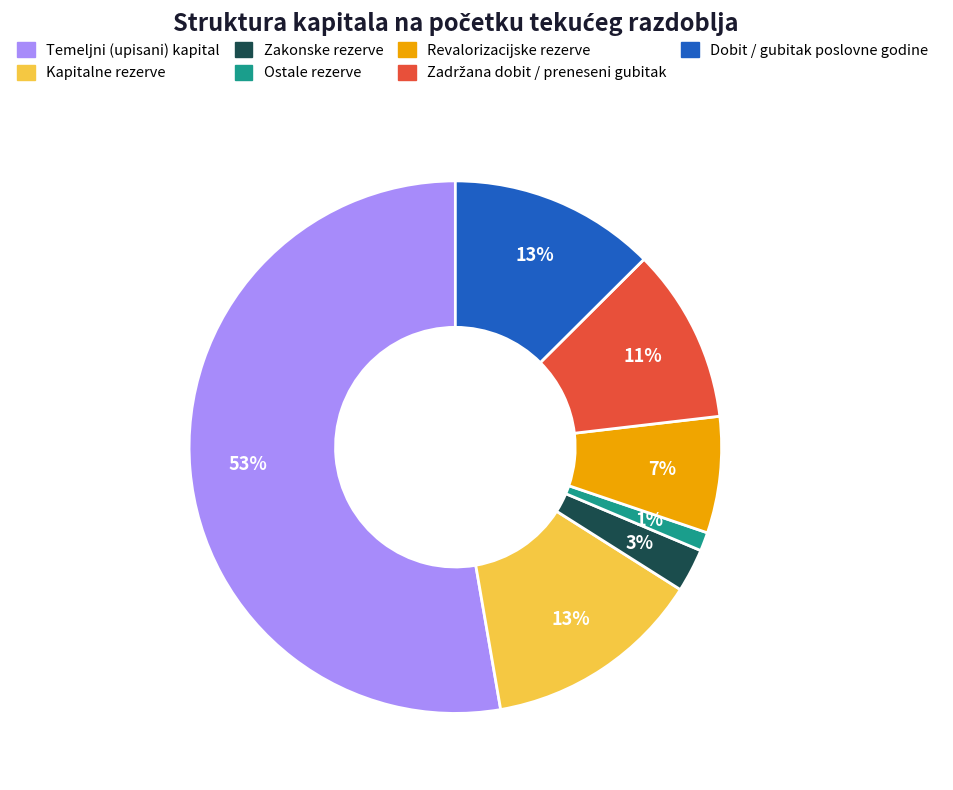

What percentage is the Ostale rezerve slice, to the nearest percent?

1%